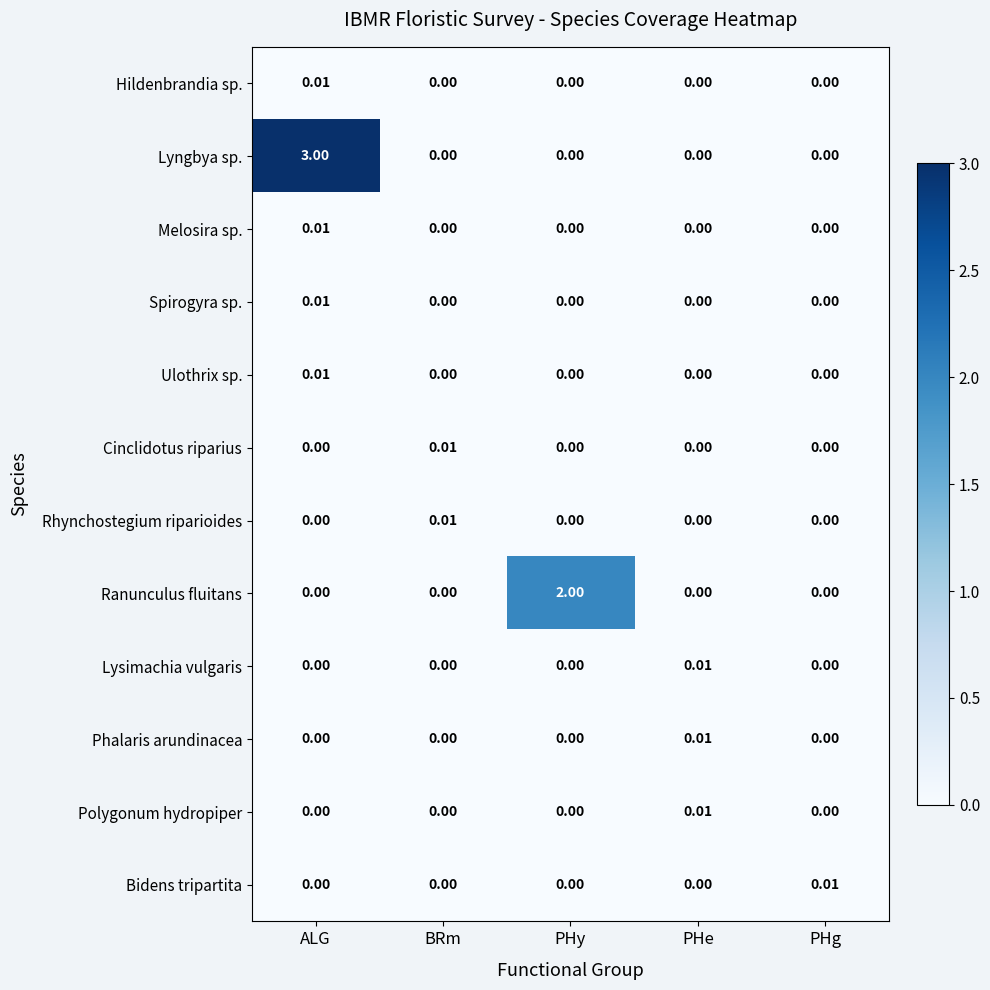

Which series has the largest total across all categories?

Lyngbya sp.